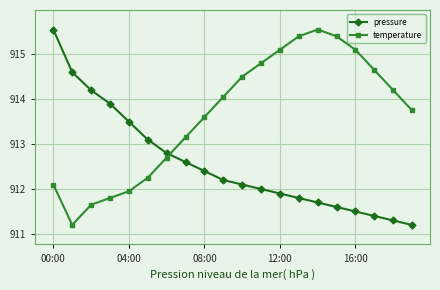

What is the sum of all temperature values?

18272.9